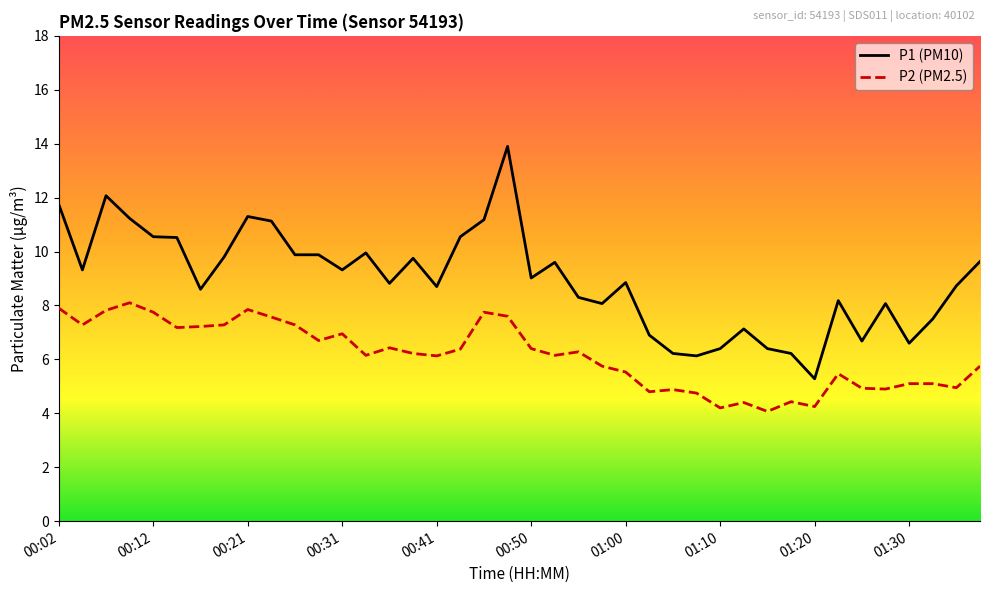

What is the maximum value shown in the chart?

13.9